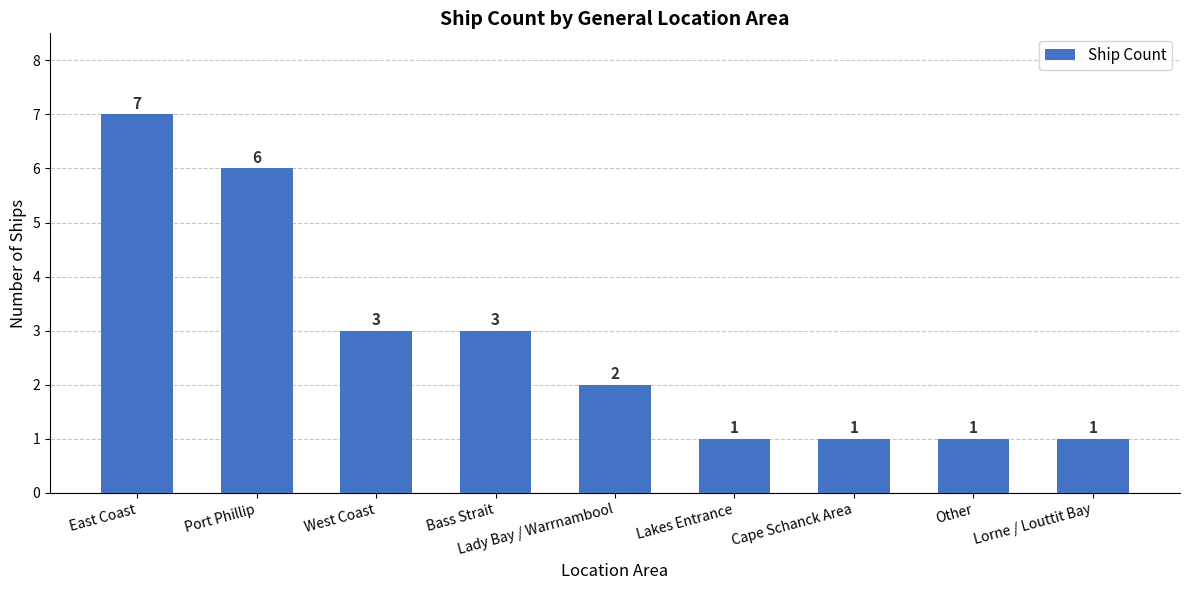

What value does the data have at Bass Strait?

3